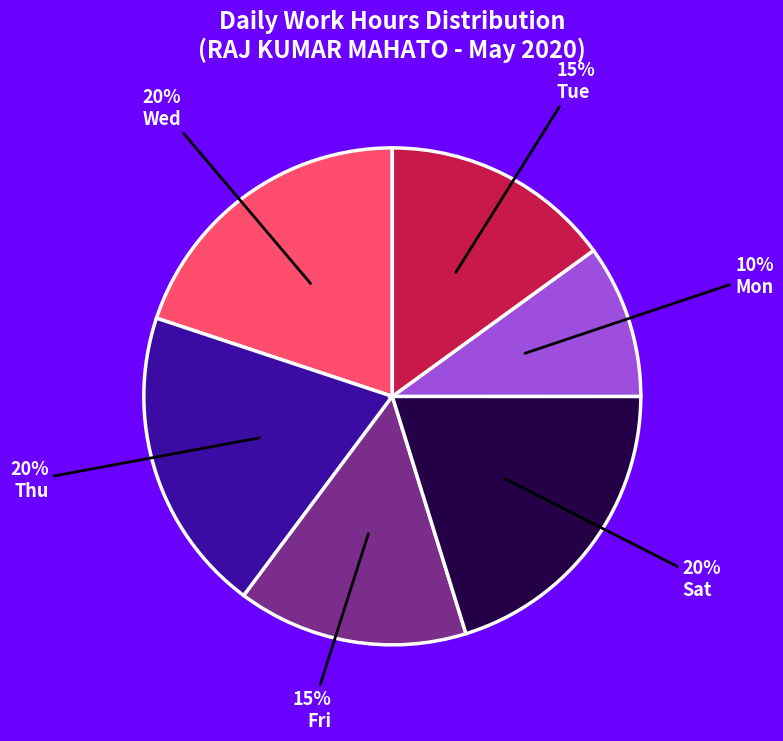

True or false: Mon accounts for 10% of the total.

True